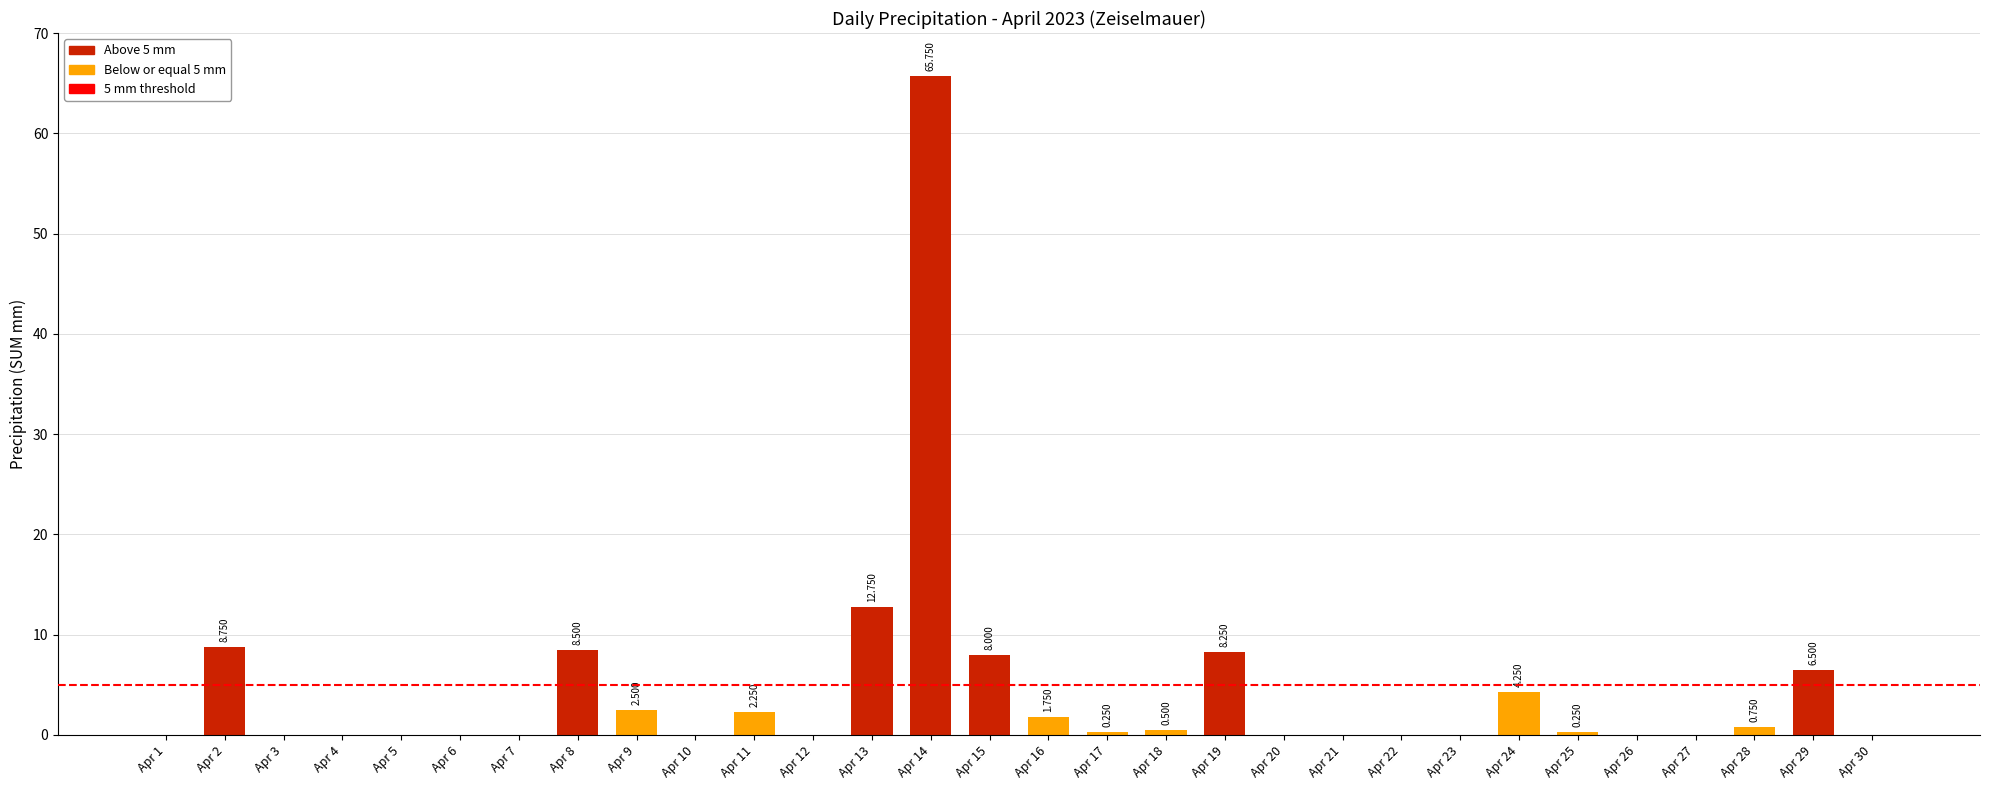

List the labels in order of value, smallest first.

Apr 1, Apr 3, Apr 4, Apr 5, Apr 6, Apr 7, Apr 10, Apr 12, Apr 20, Apr 21, Apr 22, Apr 23, Apr 26, Apr 27, Apr 30, Apr 17, Apr 25, Apr 18, Apr 28, Apr 16, Apr 11, Apr 9, Apr 24, Apr 29, Apr 15, Apr 19, Apr 8, Apr 2, Apr 13, Apr 14